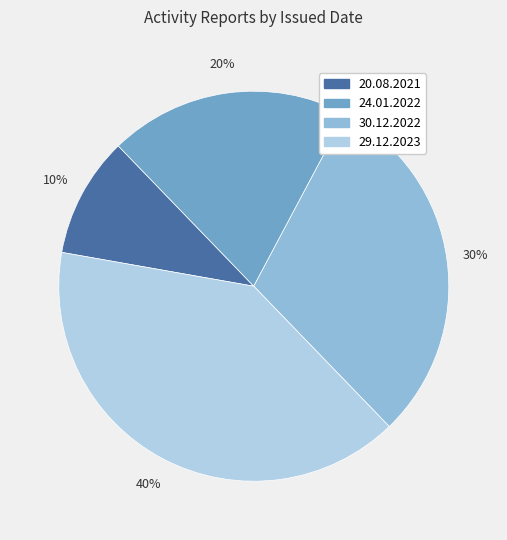

To the nearest percent, what portion does 20.08.2021 represent?

10%